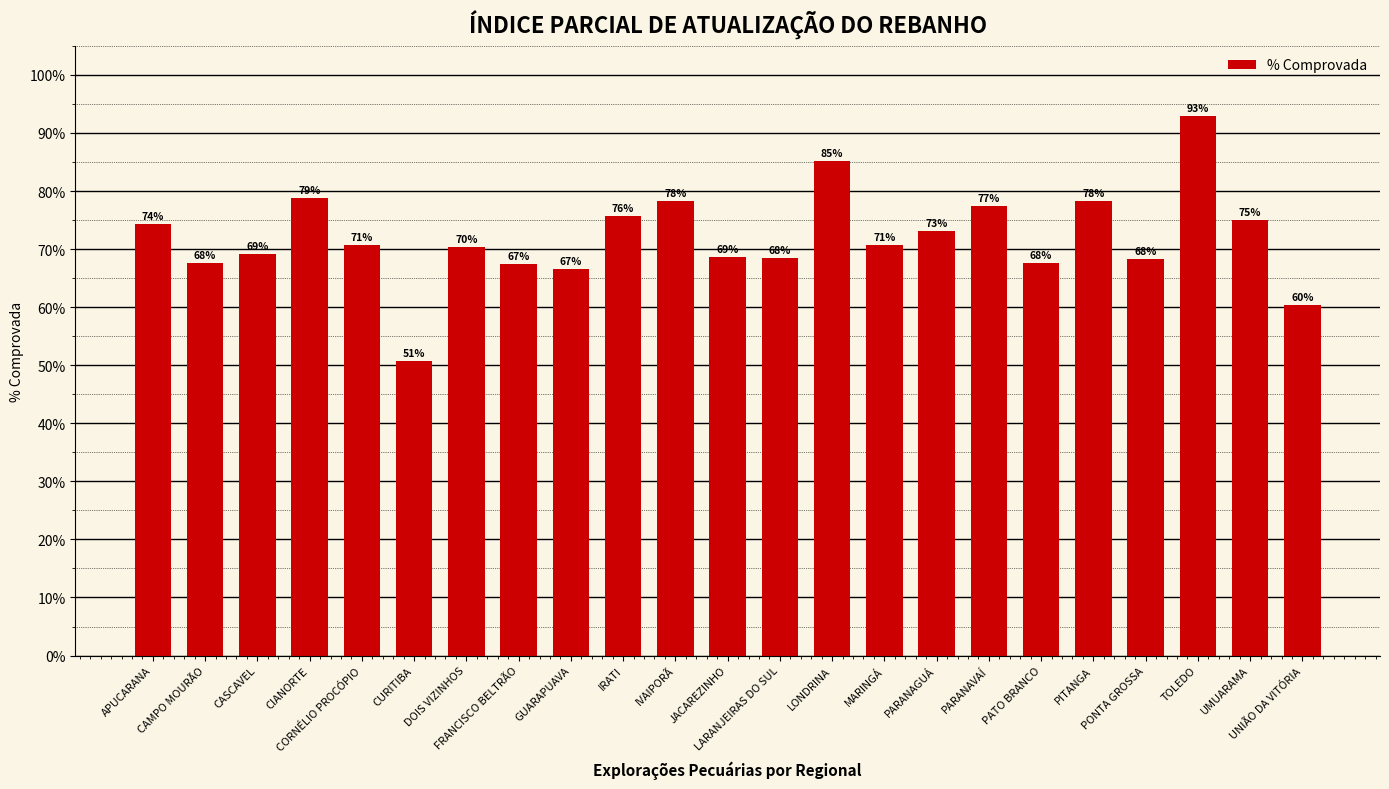

Rank the categories by value from lowest to highest.

CURITIBA, UNIÃO DA VITÓRIA, GUARAPUAVA, FRANCISCO BELTRÃO, PATO BRANCO, CAMPO MOURÃO, PONTA GROSSA, LARANJEIRAS DO SUL, JACAREZINHO, CASCAVEL, DOIS VIZINHOS, CORNÉLIO PROCÓPIO, MARINGÁ, PARANAGUÁ, APUCARANA, UMUARAMA, IRATI, PARANAVAÍ, PITANGA, IVAIPORÃ, CIANORTE, LONDRINA, TOLEDO